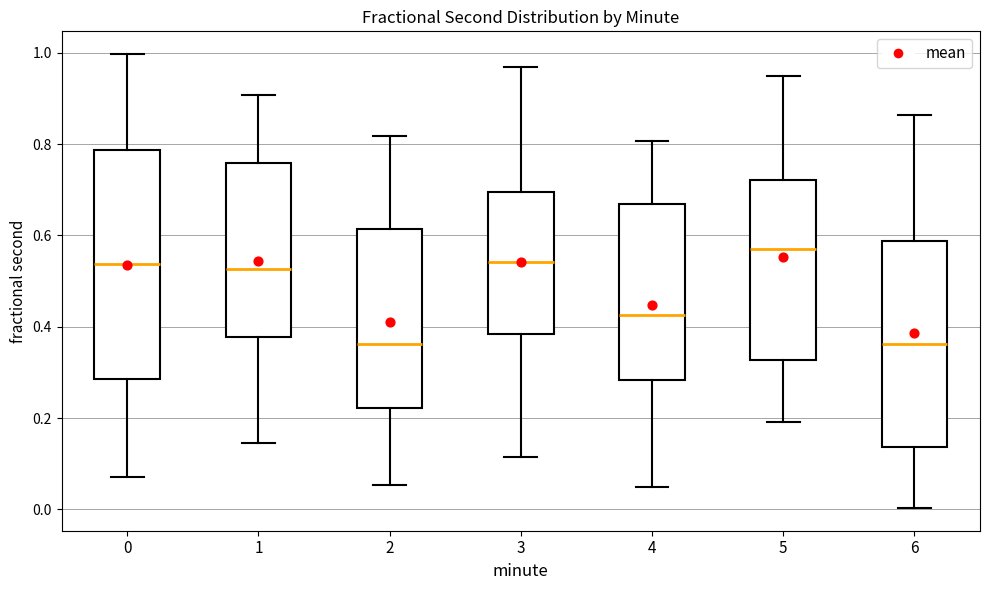

Where is the lower edge of the box at x = 3 on the y-axis? The values are not printed on the chart, so give them approximately, as read against the axis.

0.38